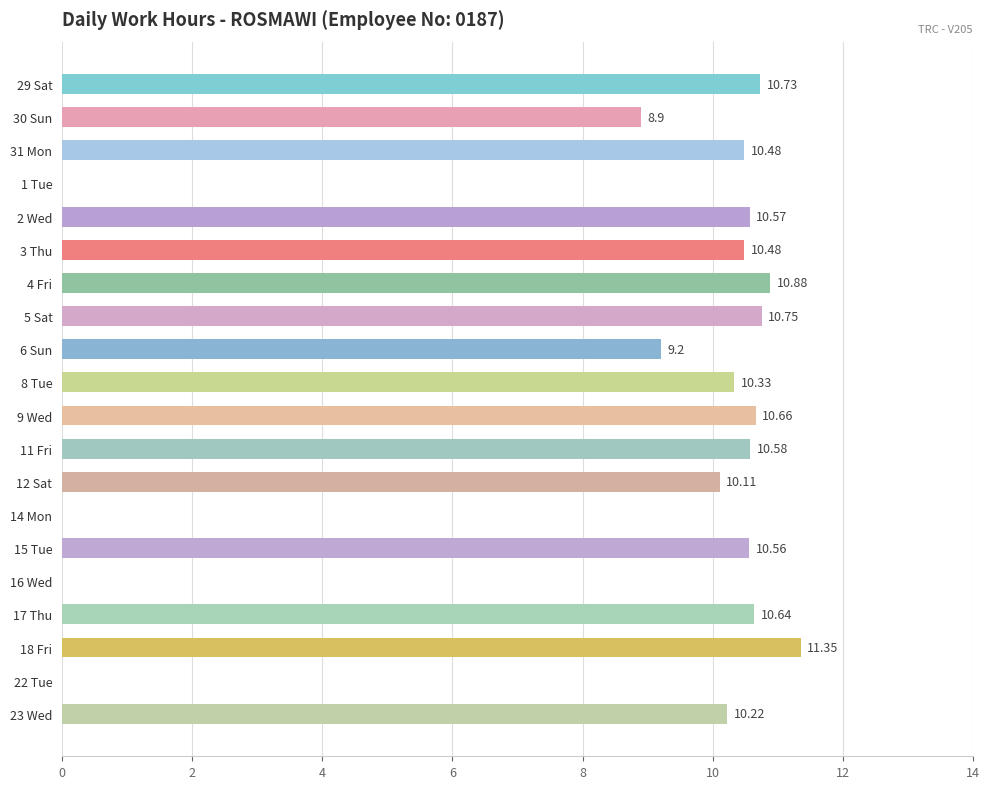

What is the change in value from 30 Sun to 22 Tue?

-8.9